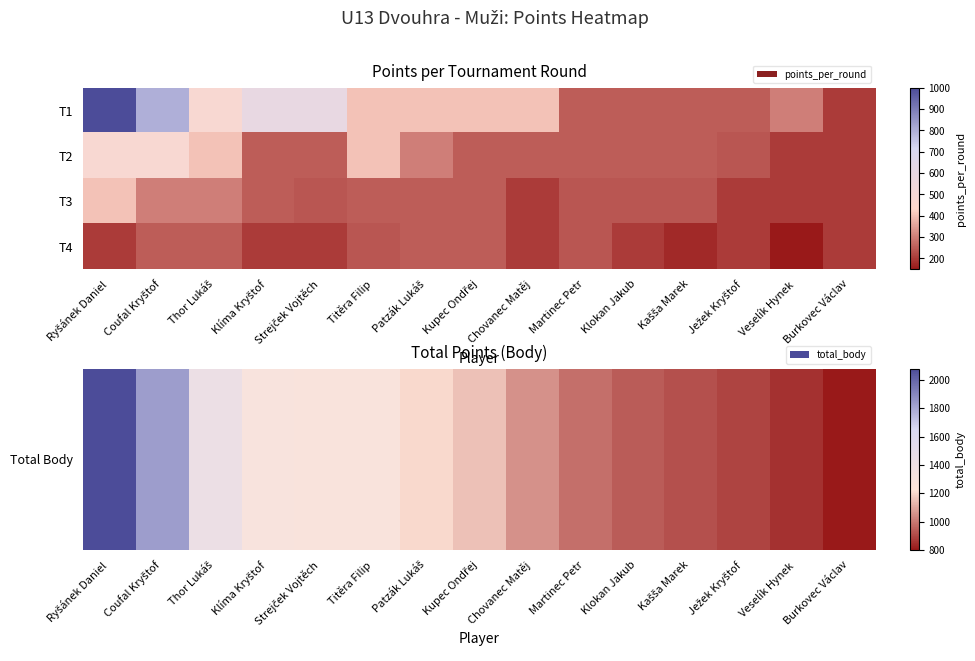

What is the total value across all series at Strejček Vojtěch?

1980